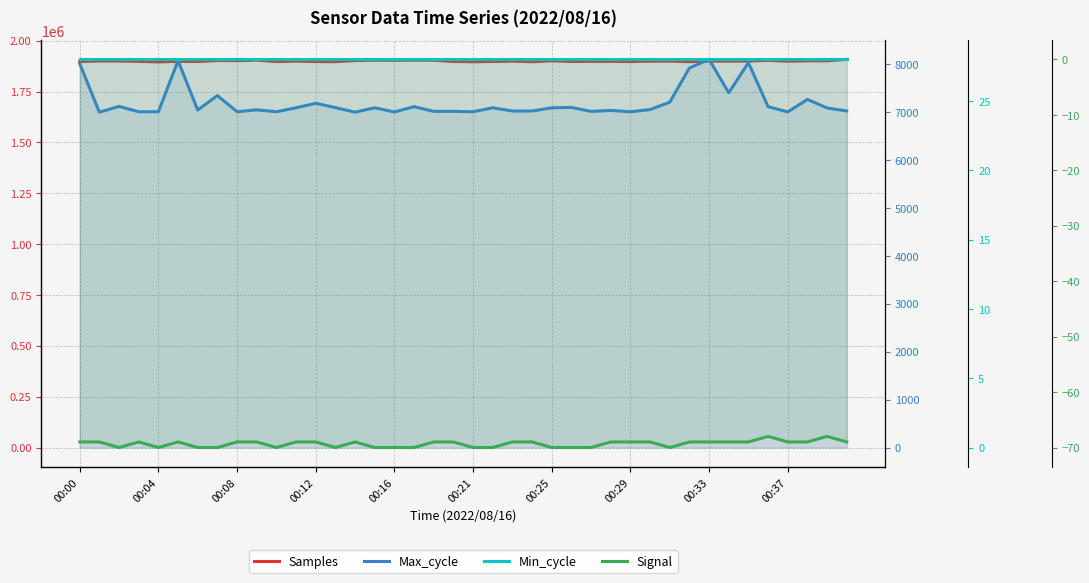

Between 22 and 38, which series saw the biggest shift?

Samples